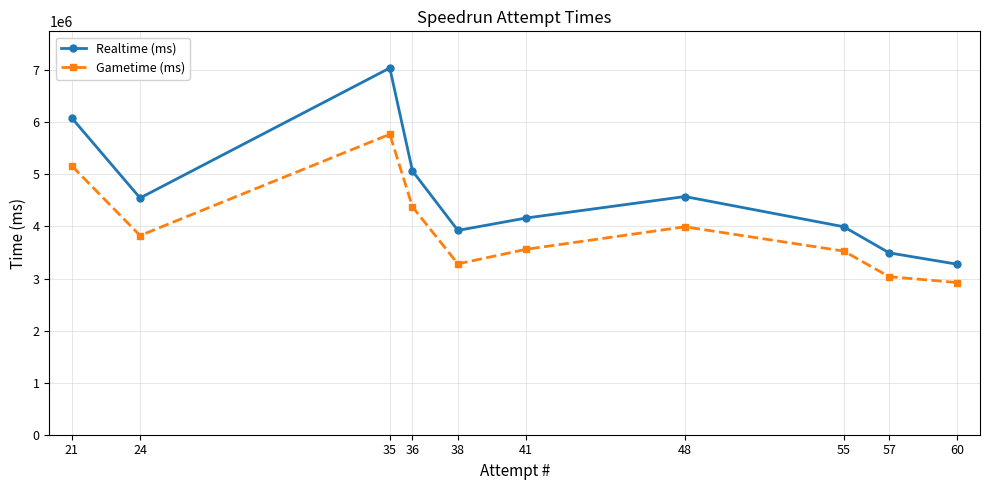

True or false: Gametime (ms) has more than 0 interior local peaks.

True